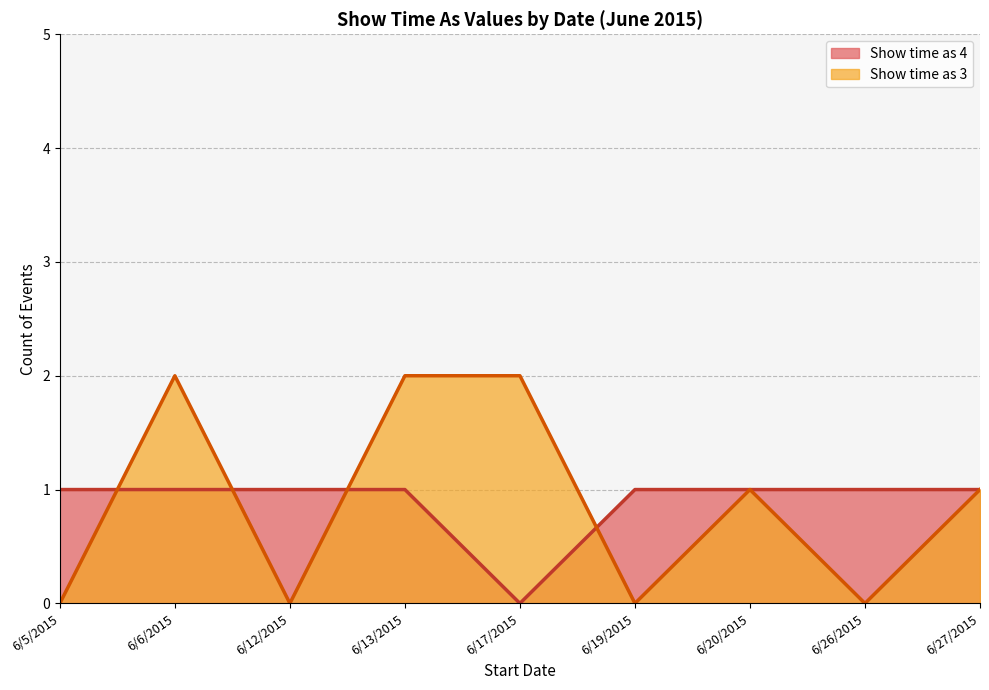

What position from the right is 6/27/2015?

1